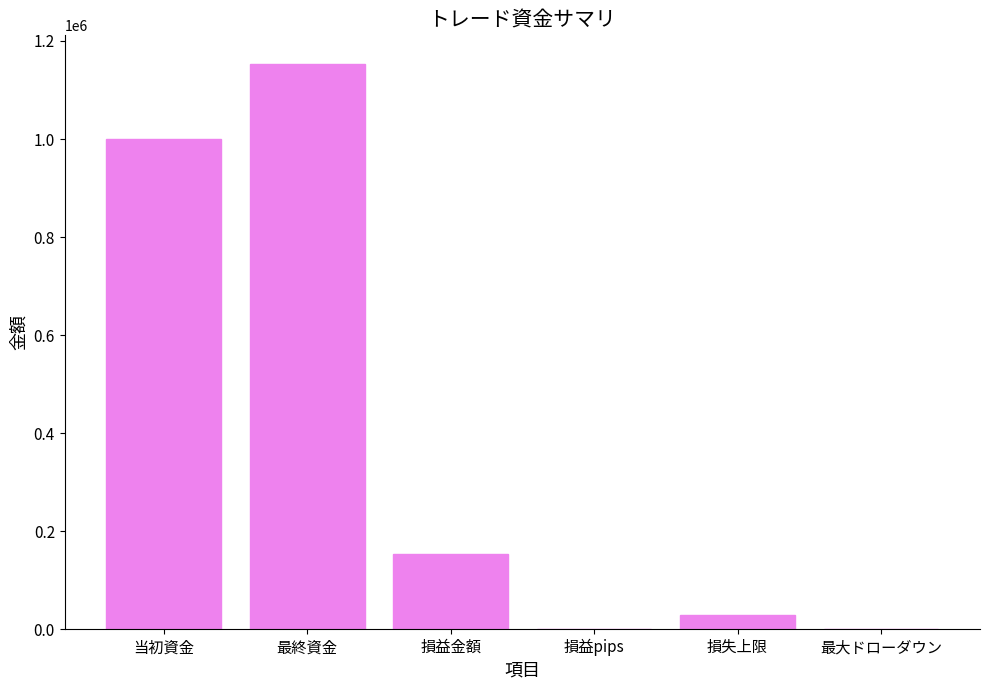

Is it true that the value at 最大ドローダウン is 0?

True